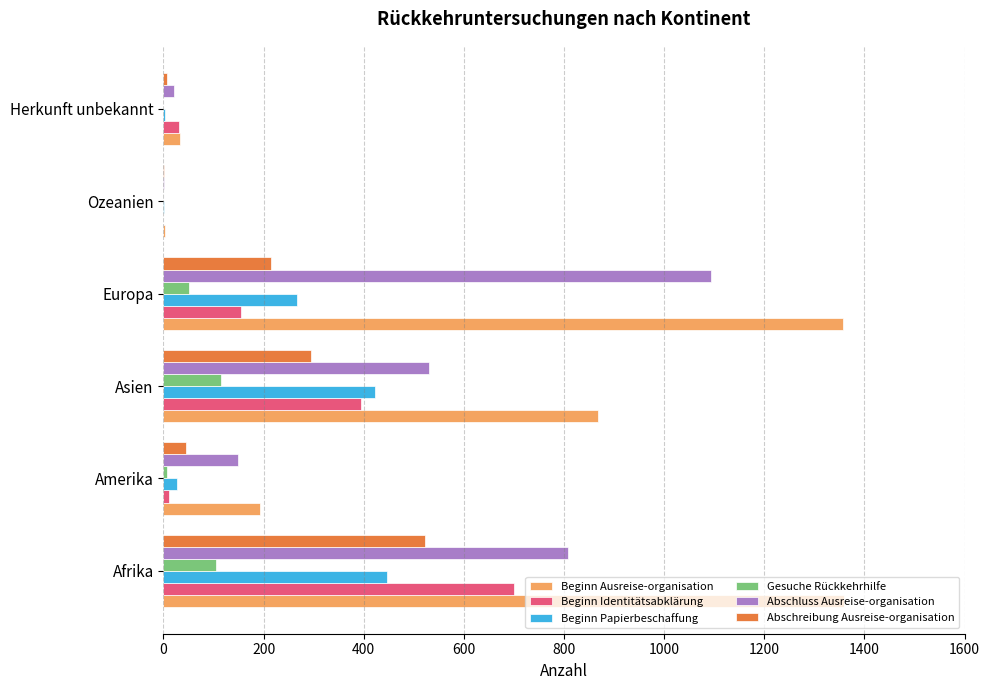

Which series has the widest spread of values?

Beginn Ausreise-organisation